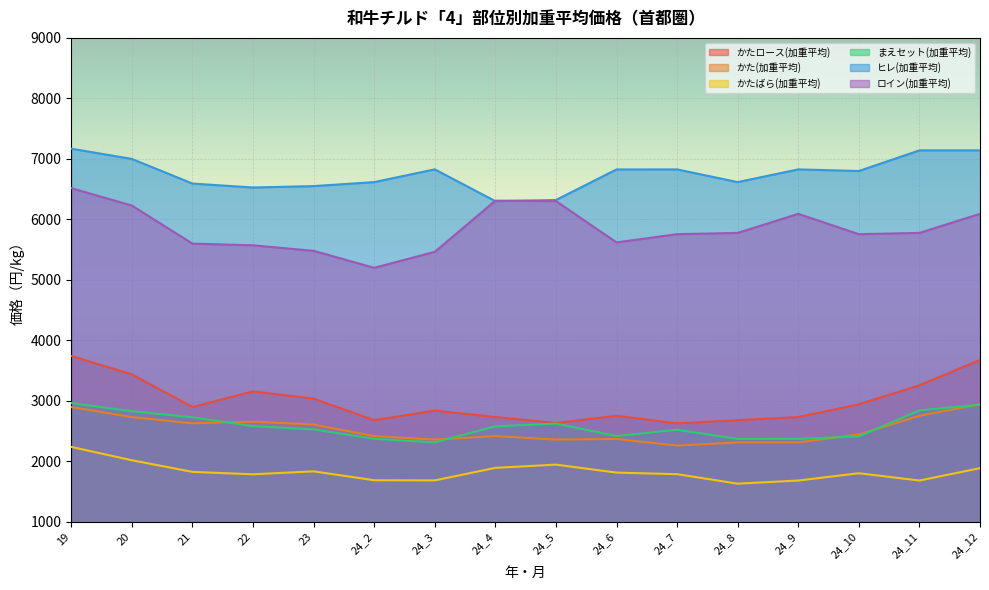

What is the average value of the かたロース(加重平均) series?

2986.8